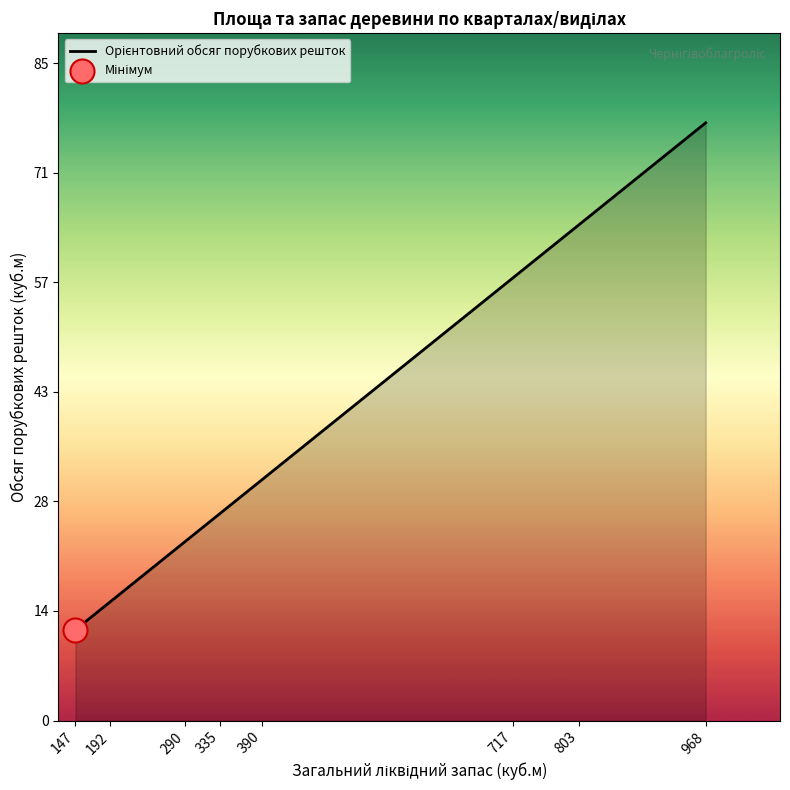

Which has a higher value, 390 or 717?

717